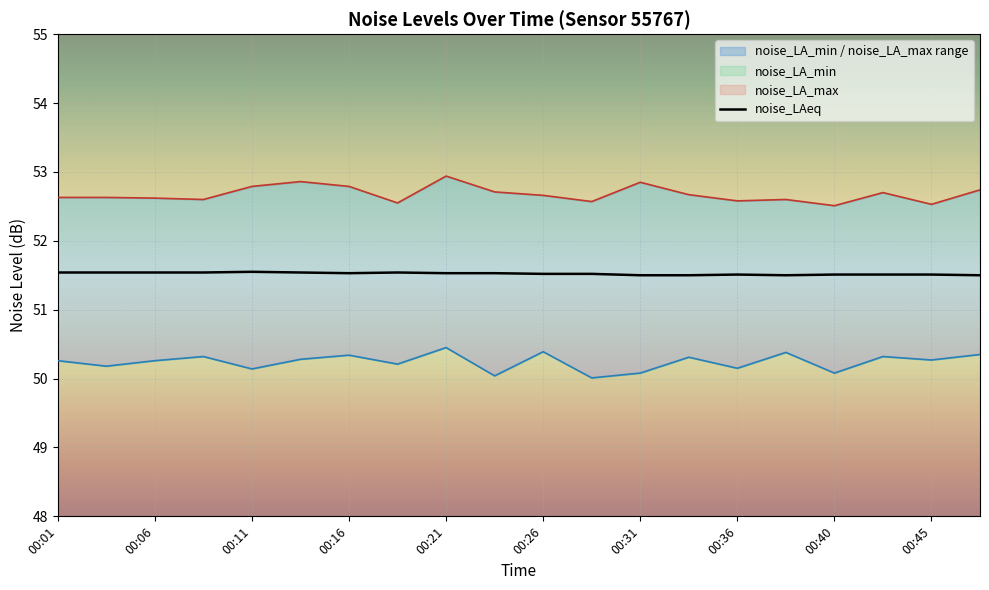

What is the difference between the maximum and minimum values in the noise_LA_min series?

0.4